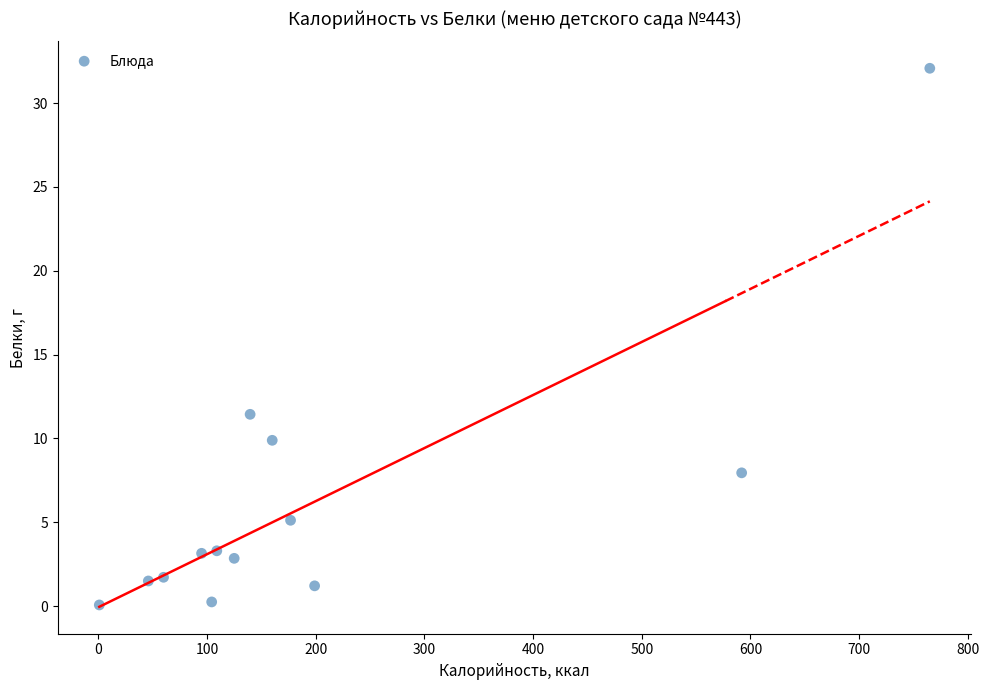

What Y value in the scatter plot is closest to 16?

11.4